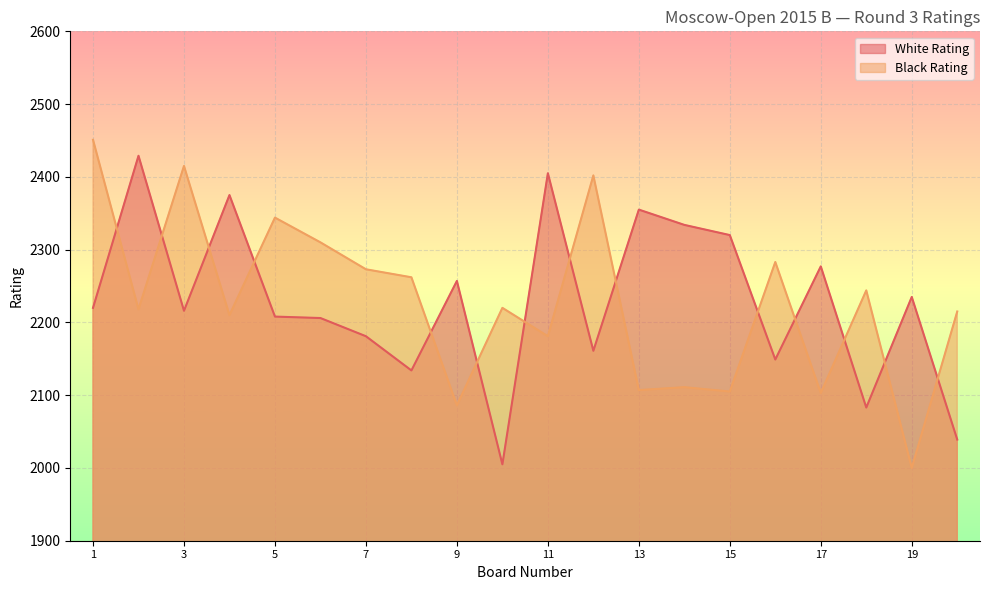

At which category is the sum across all series the highest?

1